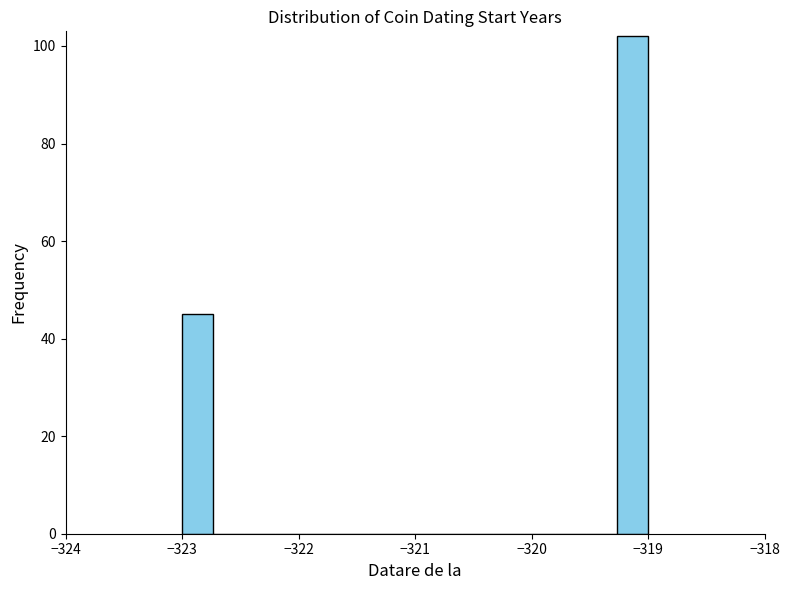

Read against the x-axis, roughly where is the centre of the tallest bar?

-319.1